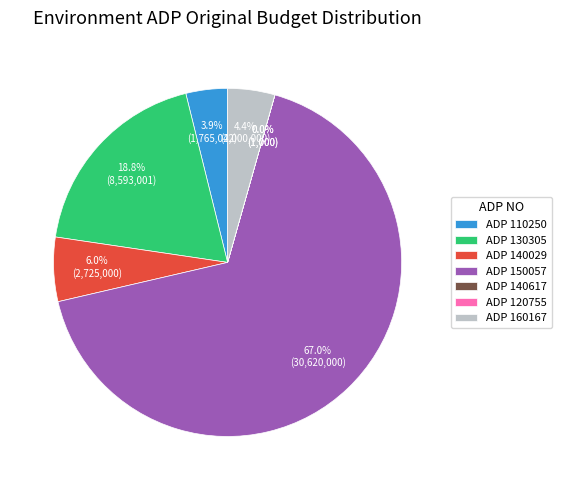

How much of the chart is everything except ADP 130305?

81.2%